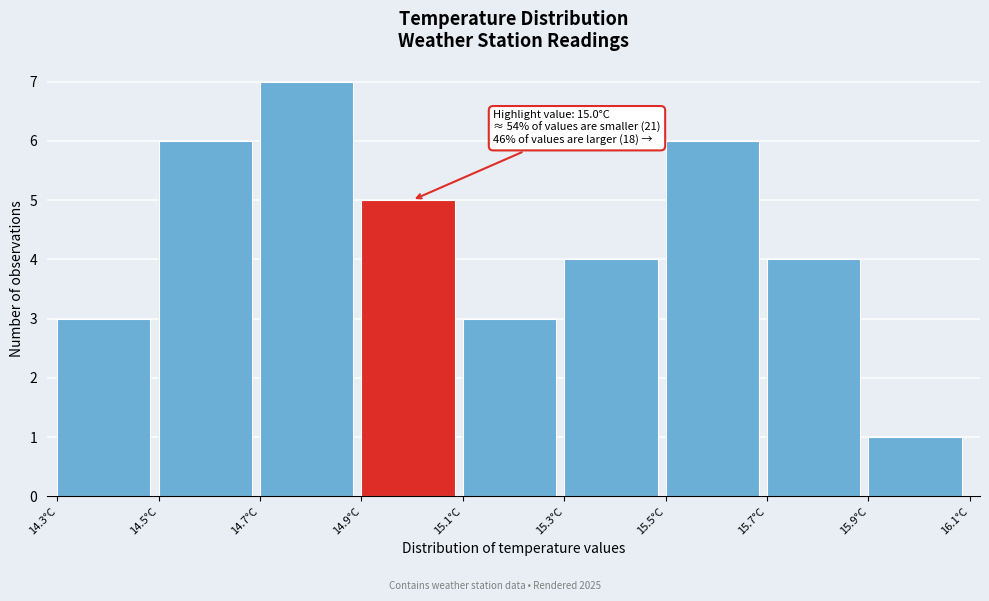

Over which range of the x-axis is the bar tallest?

14.7 to 14.9